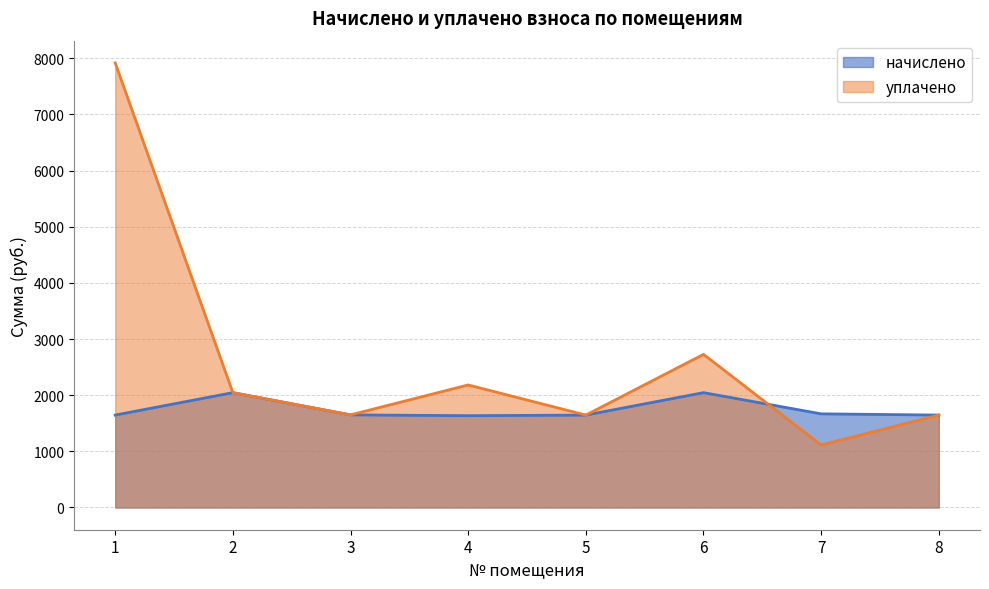

What is the sum of all уплачено values?

20928.7